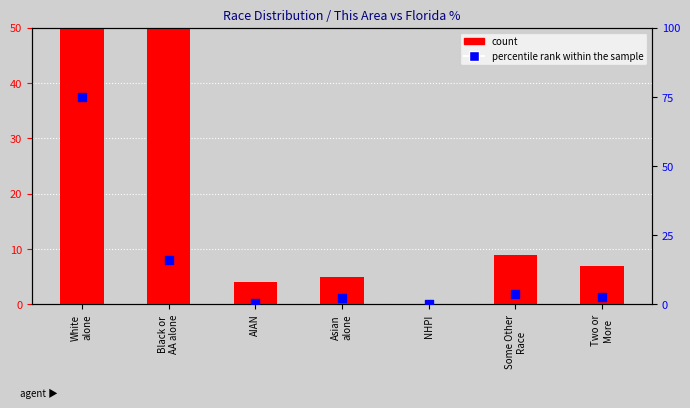

Which series reaches the minimum Y coordinate?

count